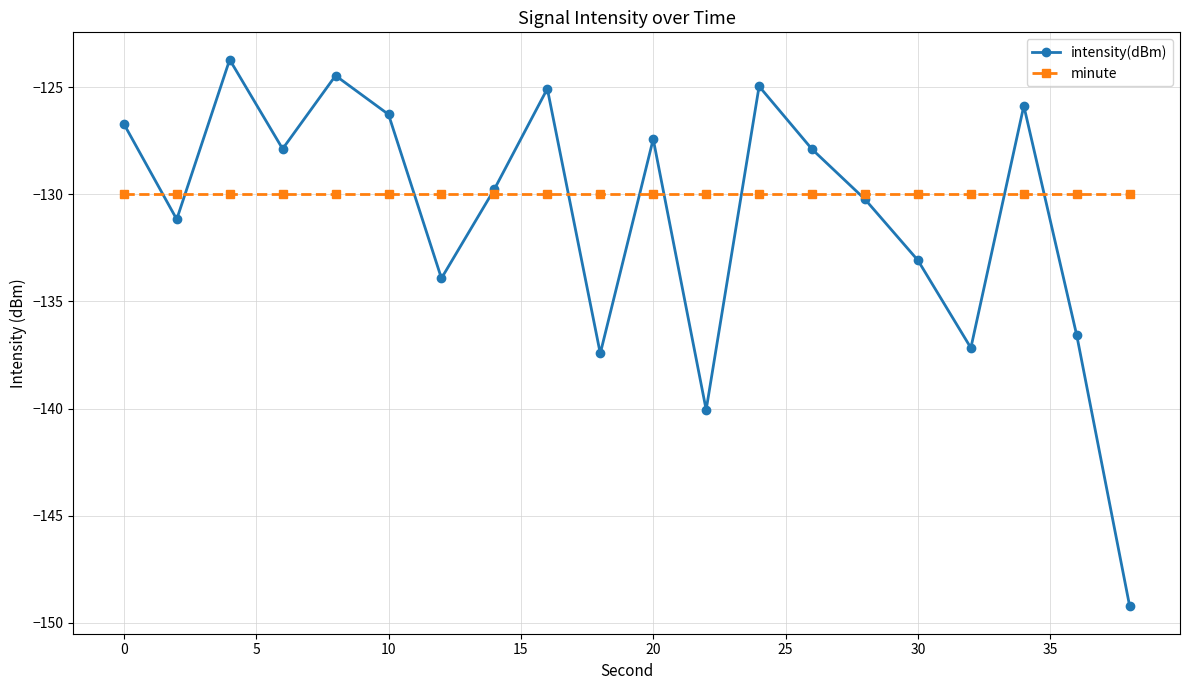

What is the value of the intensity(dBm) point at the 1st from the left?

-126.7